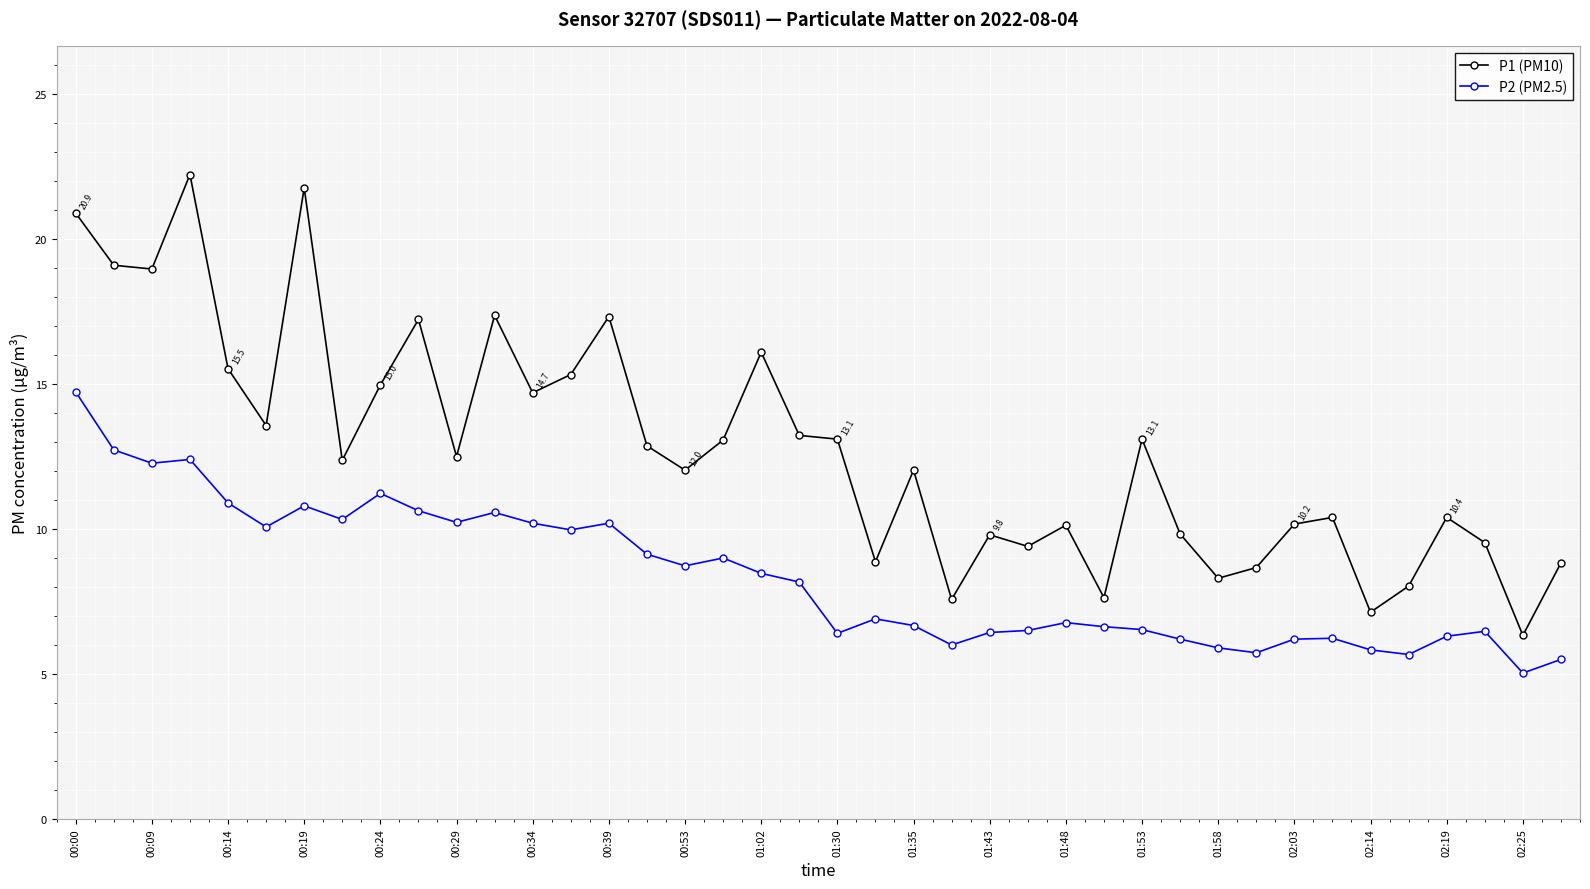

At how many categories does at least one series exceed 7?

39